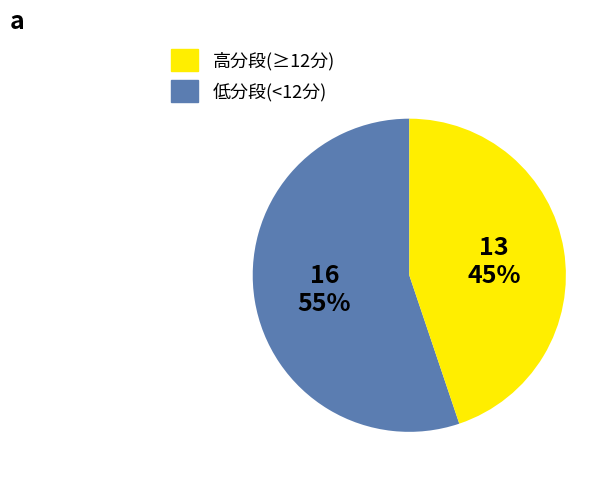

How many slices are in this pie chart?

2